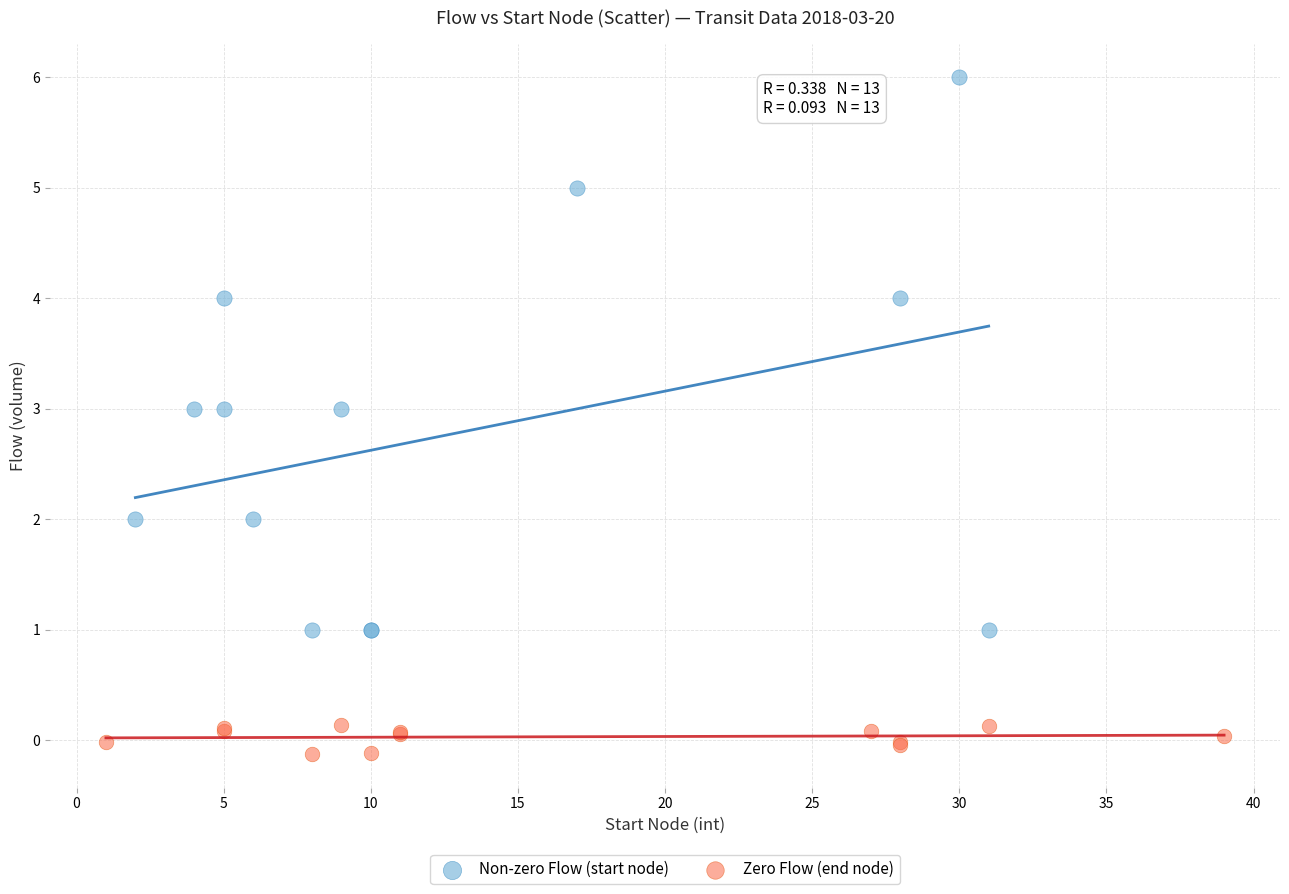

Which series contains the lowest Y value?

Zero Flow (end node)